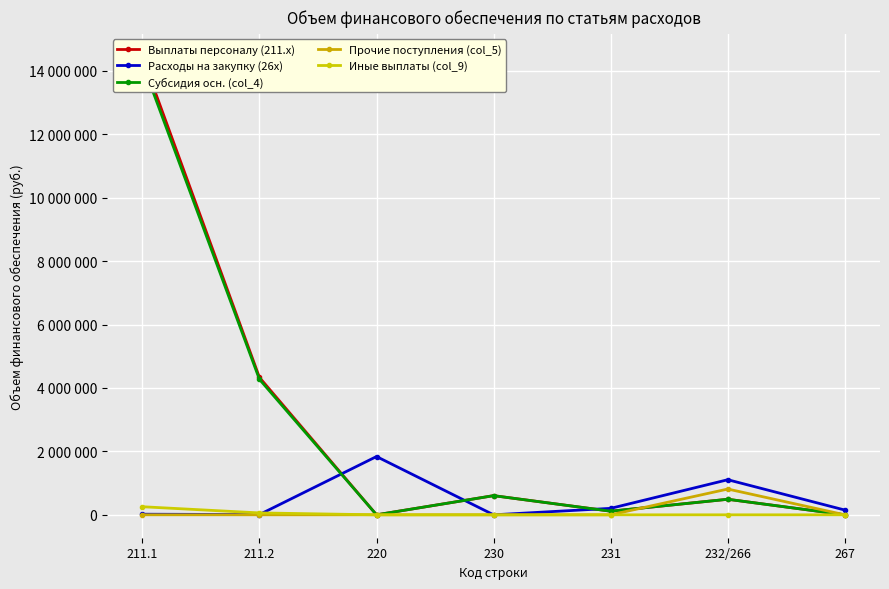

At which label is Выплаты персоналу (211.x) closest to 7221795?

211.2